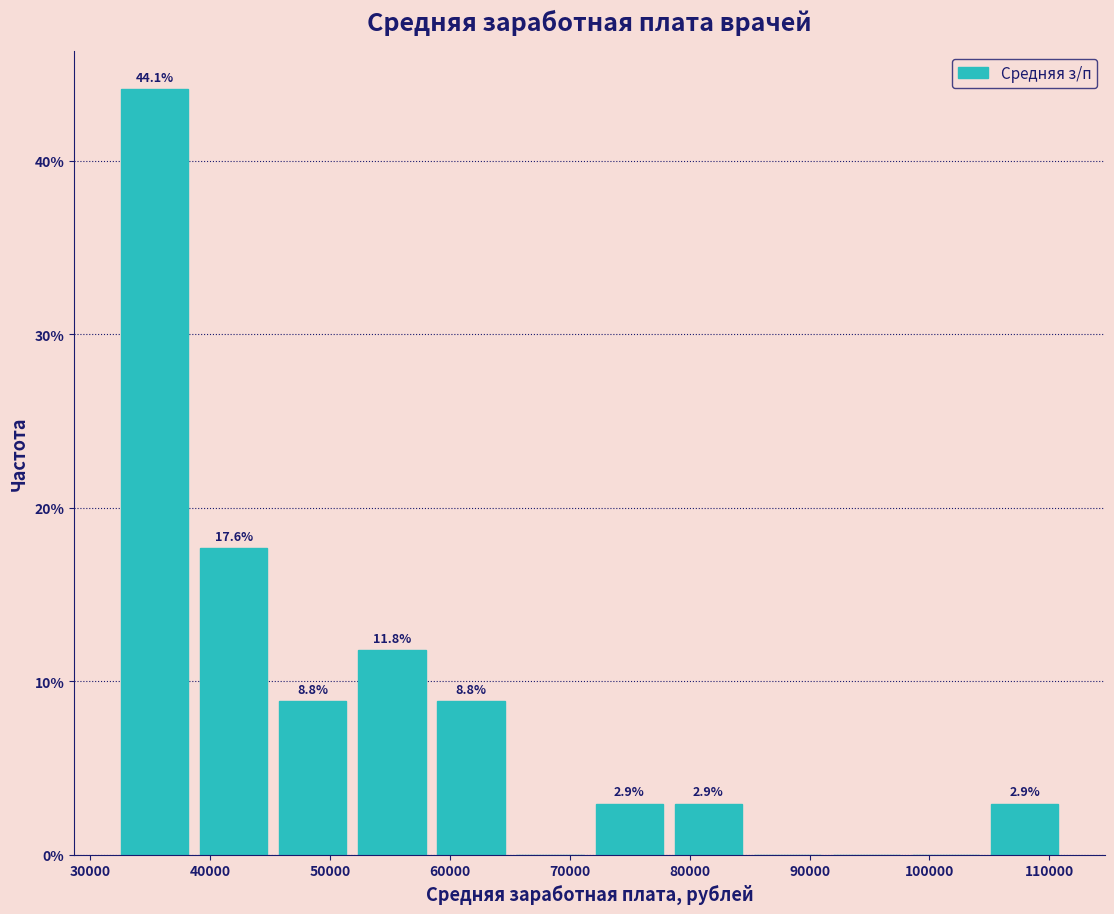

Over which range of the x-axis is the bar tallest?

33000 to 39000